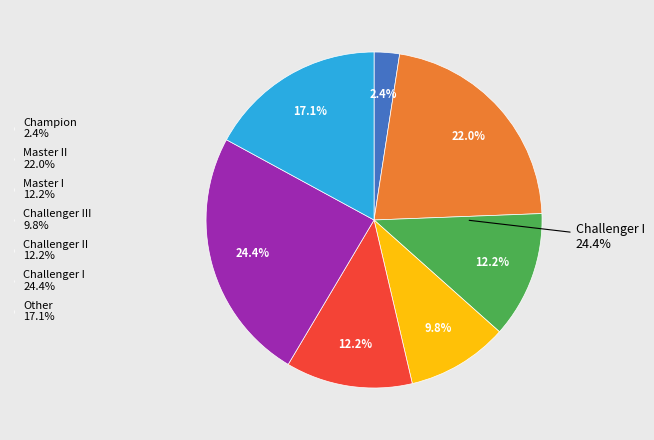

Count the number of slices in the pie.

7